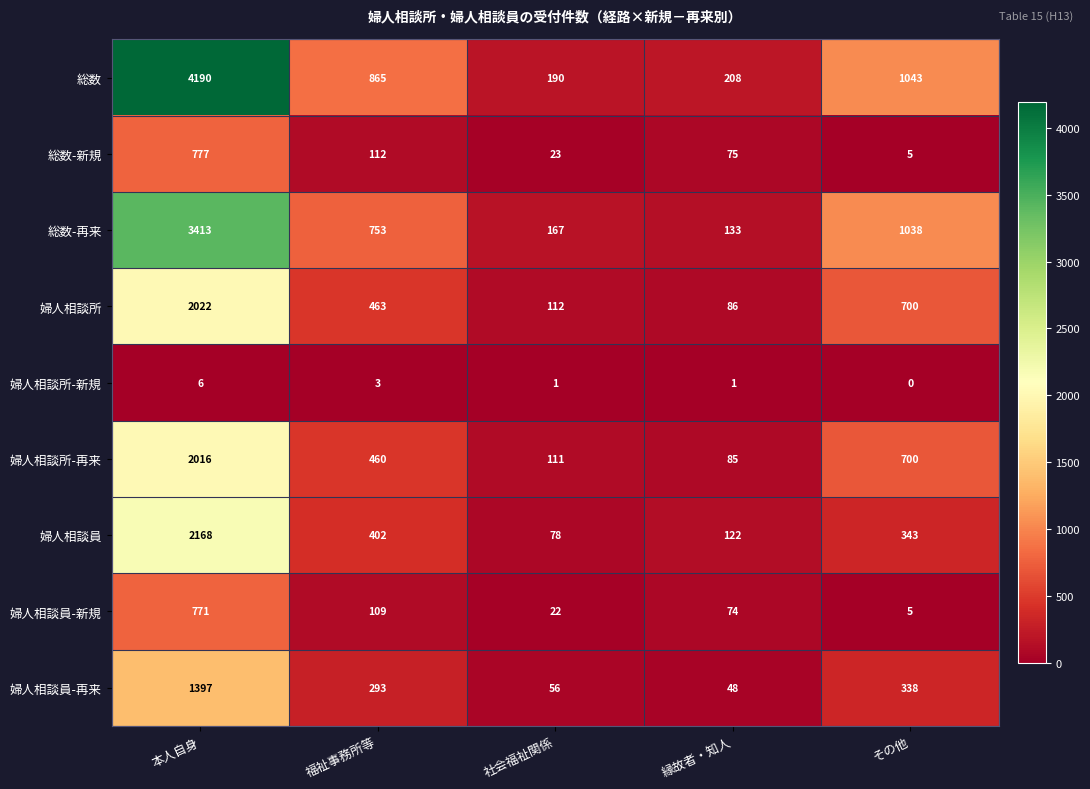

Which category has the highest value in the 婦人相談所-再来 series?

本人自身